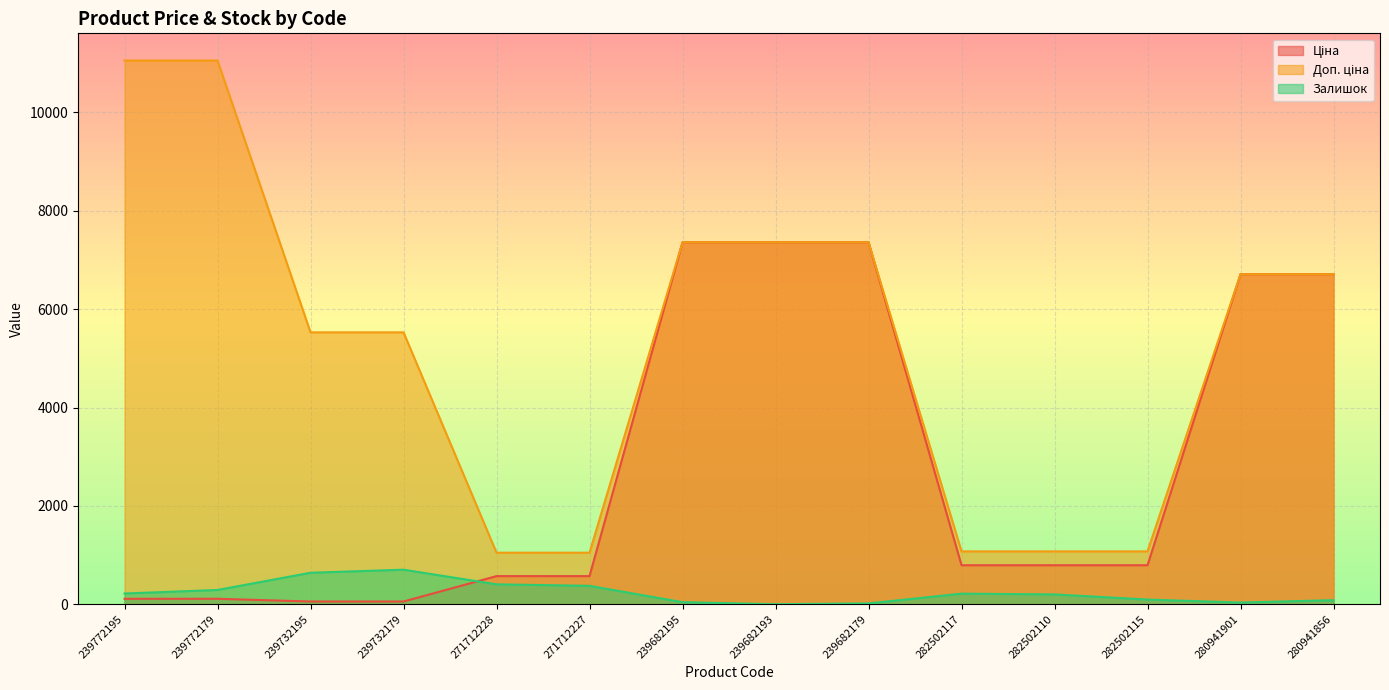

How many data points does each series have?

14